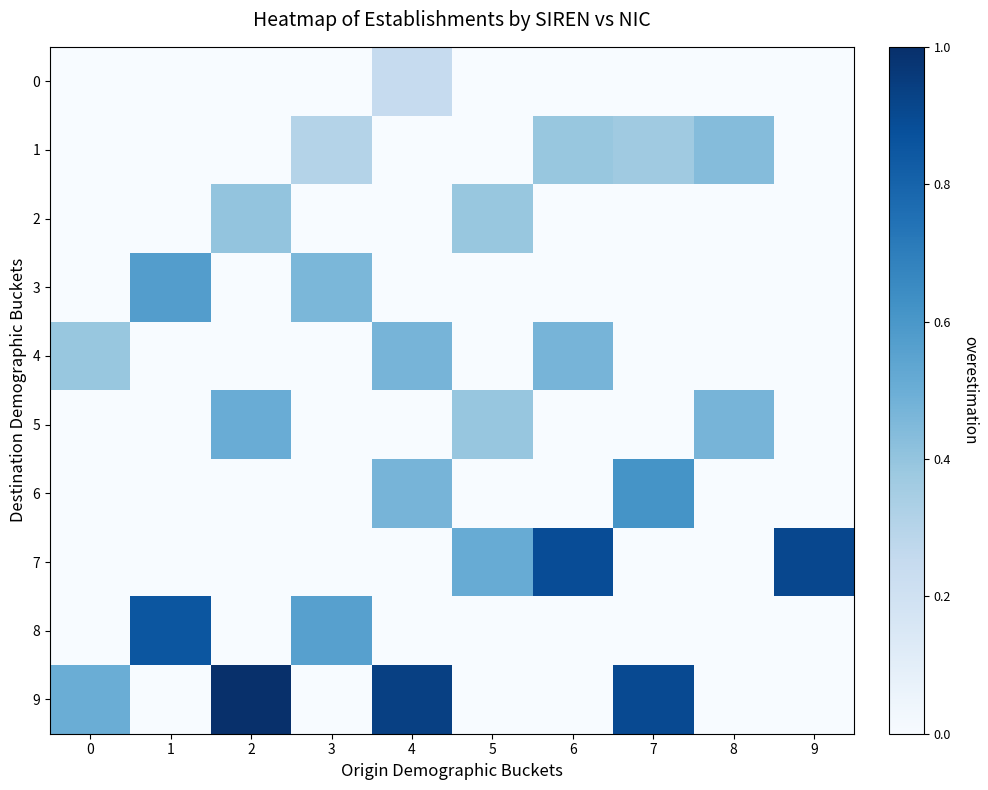

Reading left to right, what are all the values shown in this chart?

0: 0=0.0	1=0.0	2=0.0	3=0.0	4=0.2	5=0.0	6=0.0	7=0.0	8=0.0	9=0.0
1: 0=0.0	1=0.0	2=0.0	3=0.3	4=0.0	5=0.0	6=0.4	7=0.4	8=0.4	9=0.0
2: 0=0.0	1=0.0	2=0.4	3=0.0	4=0.0	5=0.4	6=0.0	7=0.0	8=0.0	9=0.0
3: 0=0.0	1=0.6	2=0.0	3=0.5	4=0.0	5=0.0	6=0.0	7=0.0	8=0.0	9=0.0
4: 0=0.4	1=0.0	2=0.0	3=0.0	4=0.5	5=0.0	6=0.5	7=0.0	8=0.0	9=0.0
5: 0=0.0	1=0.0	2=0.5	3=0.0	4=0.0	5=0.4	6=0.0	7=0.0	8=0.5	9=0.0
6: 0=0.0	1=0.0	2=0.0	3=0.0	4=0.5	5=0.0	6=0.0	7=0.6	8=0.0	9=0.0
7: 0=0.0	1=0.0	2=0.0	3=0.0	4=0.0	5=0.5	6=0.9	7=0.0	8=0.0	9=0.9
8: 0=0.0	1=0.9	2=0.0	3=0.6	4=0.0	5=0.0	6=0.0	7=0.0	8=0.0	9=0.0
9: 0=0.5	1=0.0	2=1.0	3=0.0	4=0.9	5=0.0	6=0.0	7=0.9	8=0.0	9=0.0